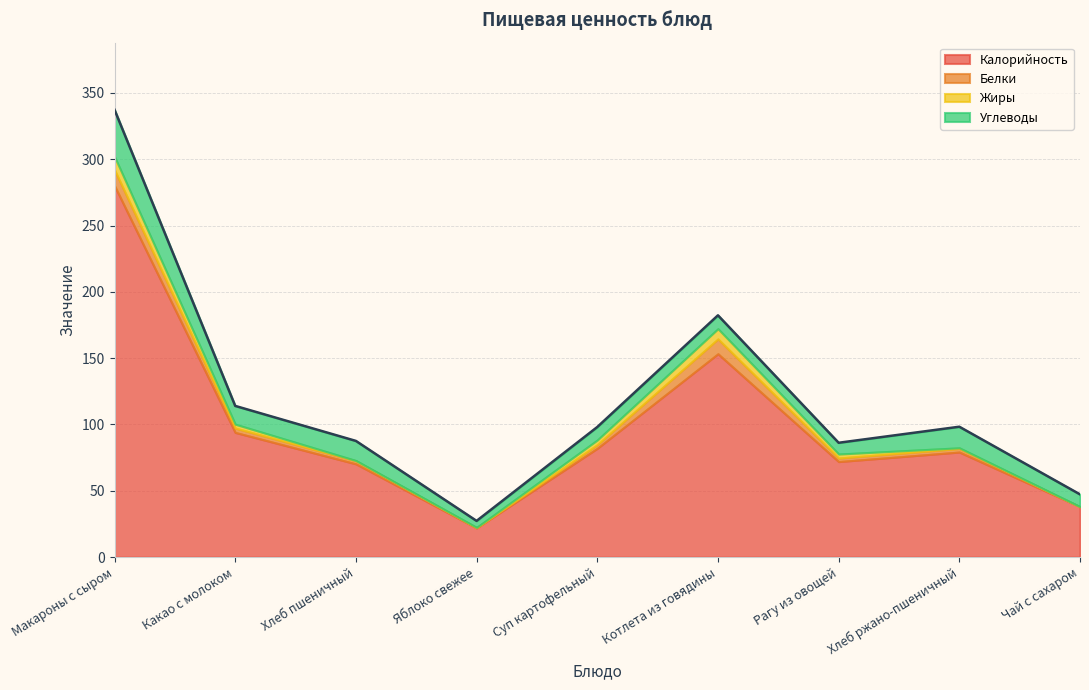

What is the value of the Углеводы point at the 1st from the left?

35.3